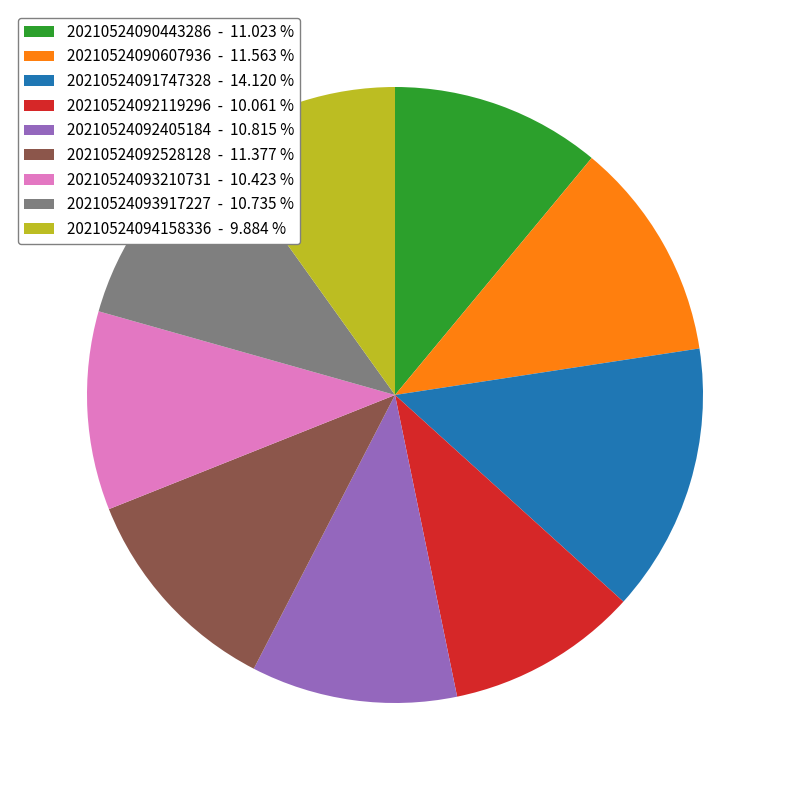

Is there a majority slice in this chart?

No